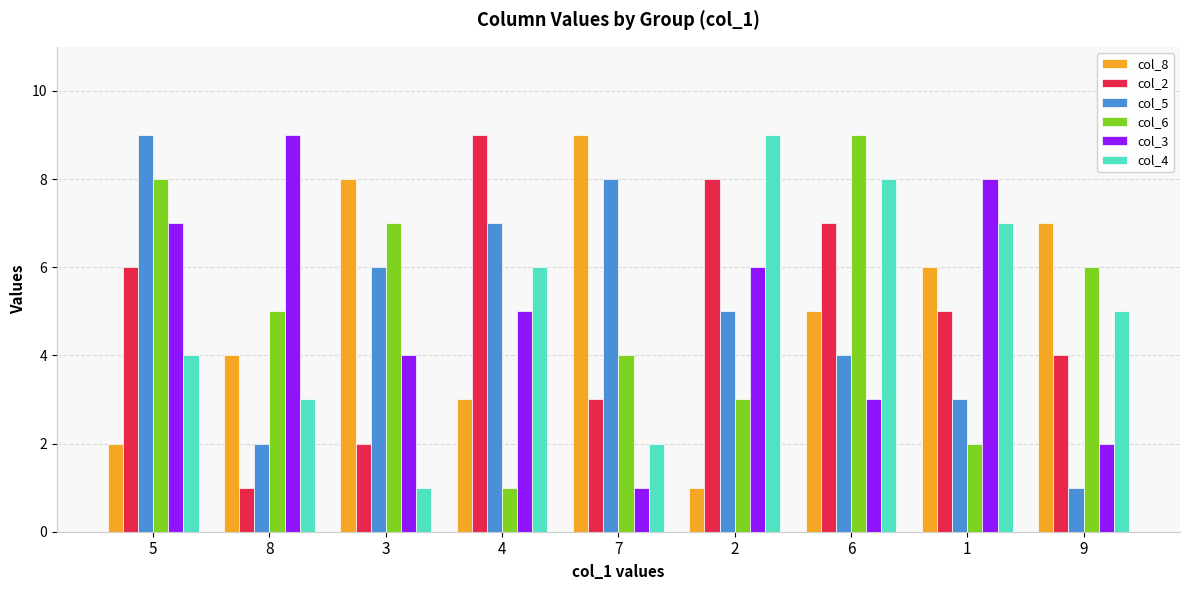

What is the average value of the col_4 series?

5